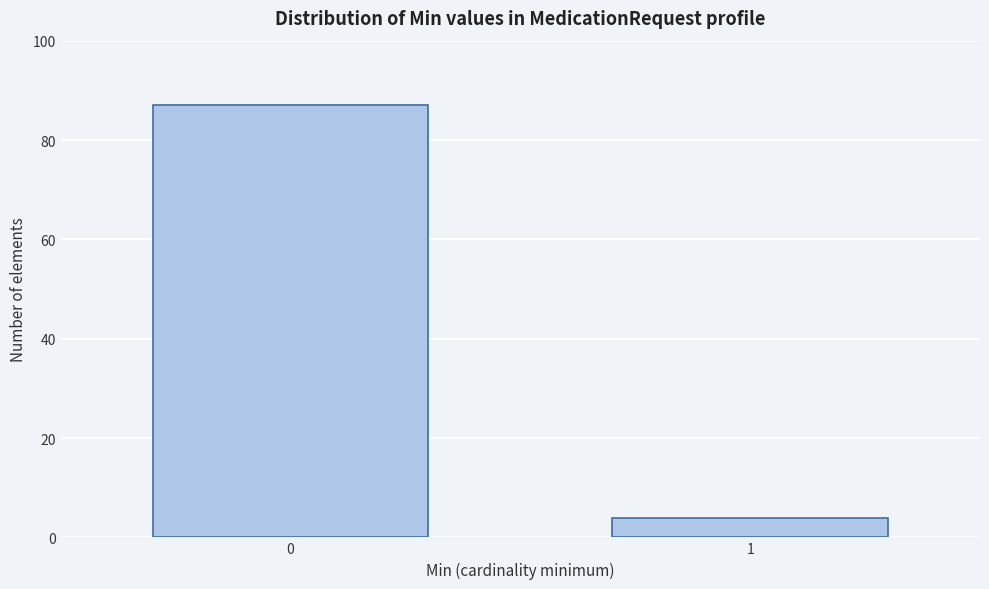

Reading right to left, list all the values displayed in this chart.

1=4	0=87